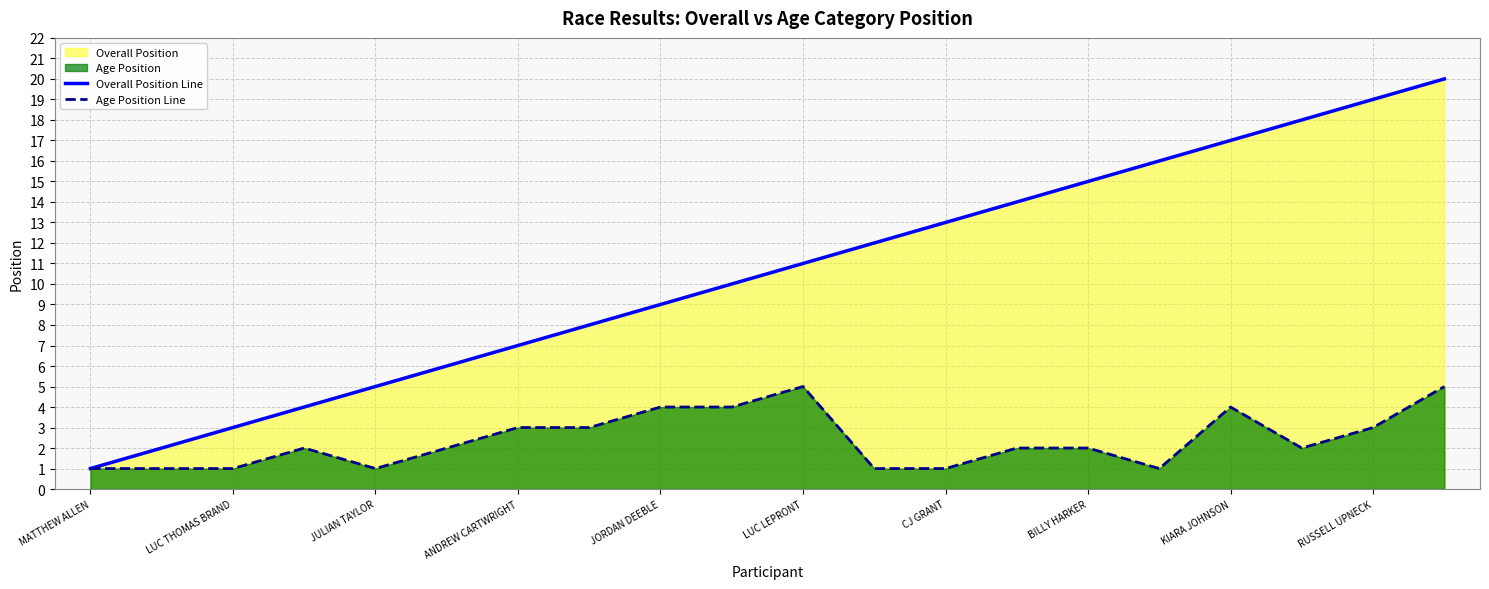

What is the value of the Overall Position Line point at the 5th from the left?

5